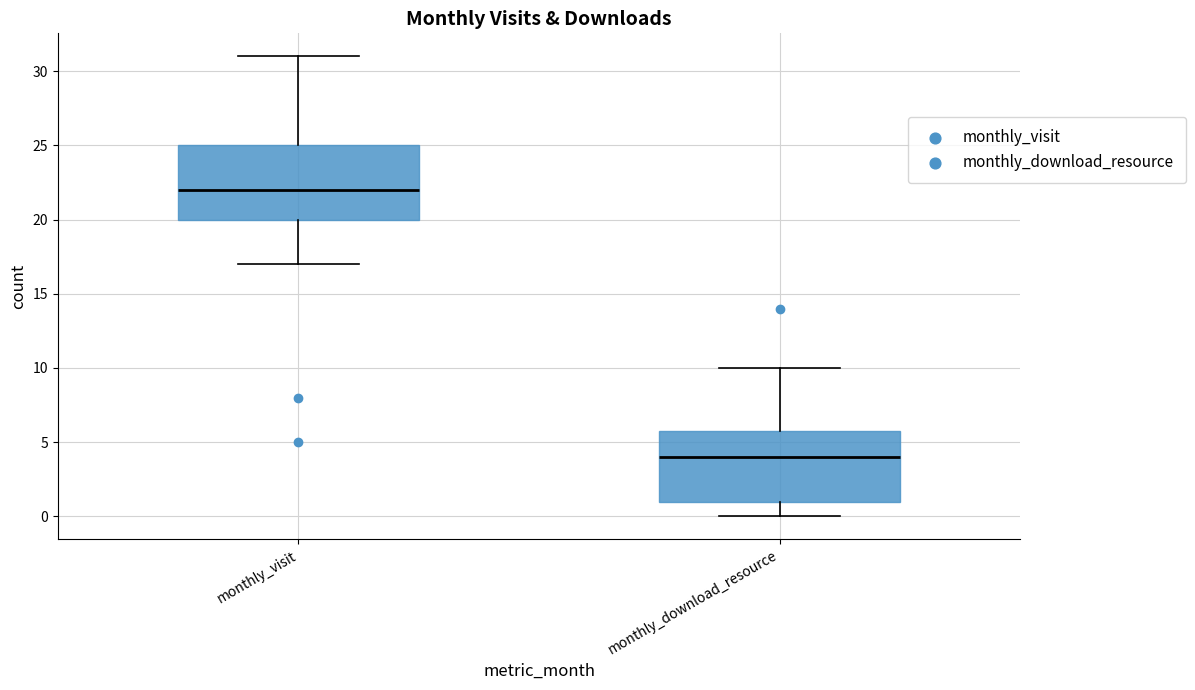

Which box has the highest median line?

monthly_visit